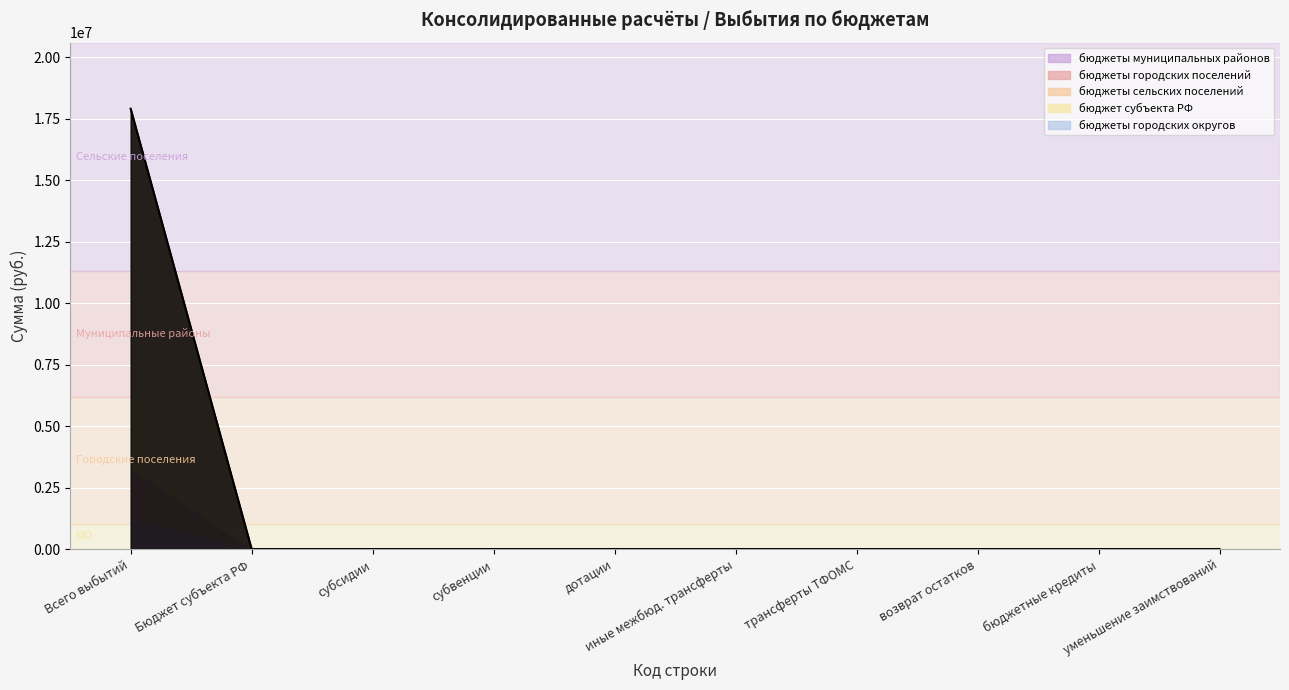

Reading left to right, list all the values displayed in this chart.

бюджеты муниципальных районов: 899=1199245.6	900=0.0	901=0.0	902=0.0	903=0.0	904=0.0	905=0.0	906=0.0	907=0.0	908=0.0
бюджеты городских поселений: 899=2066255.1	900=0.0	901=0.0	902=0.0	903=0.0	904=0.0	905=0.0	906=0.0	907=0.0	908=0.0
бюджеты сельских поселений: 899=14637900.0	900=0.0	901=0.0	902=0.0	903=0.0	904=0.0	905=0.0	906=0.0	907=0.0	908=0.0
бюджет субъекта РФ: 899=0.0	900=0.0	901=0.0	902=0.0	903=0.0	904=0.0	905=0.0	906=0.0	907=0.0	908=0.0
бюджеты городских округов: 899=0.0	900=0.0	901=0.0	902=0.0	903=0.0	904=0.0	905=0.0	906=0.0	907=0.0	908=0.0